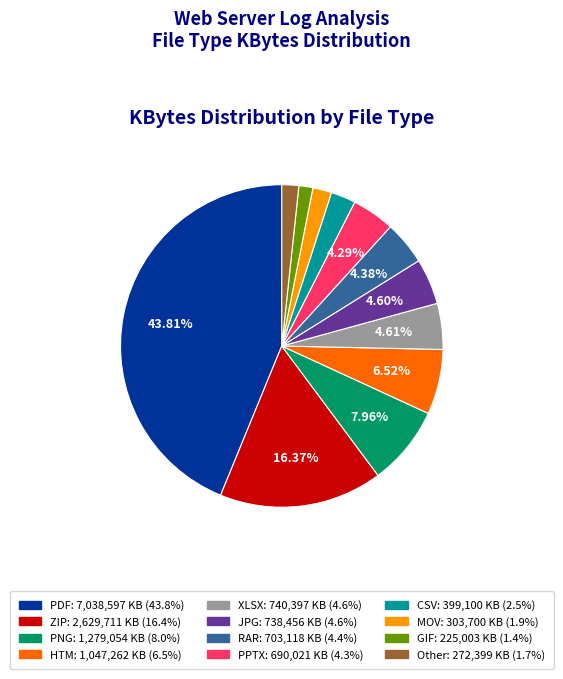

To the nearest percent, what percentage of the pie is XLSX?

5%